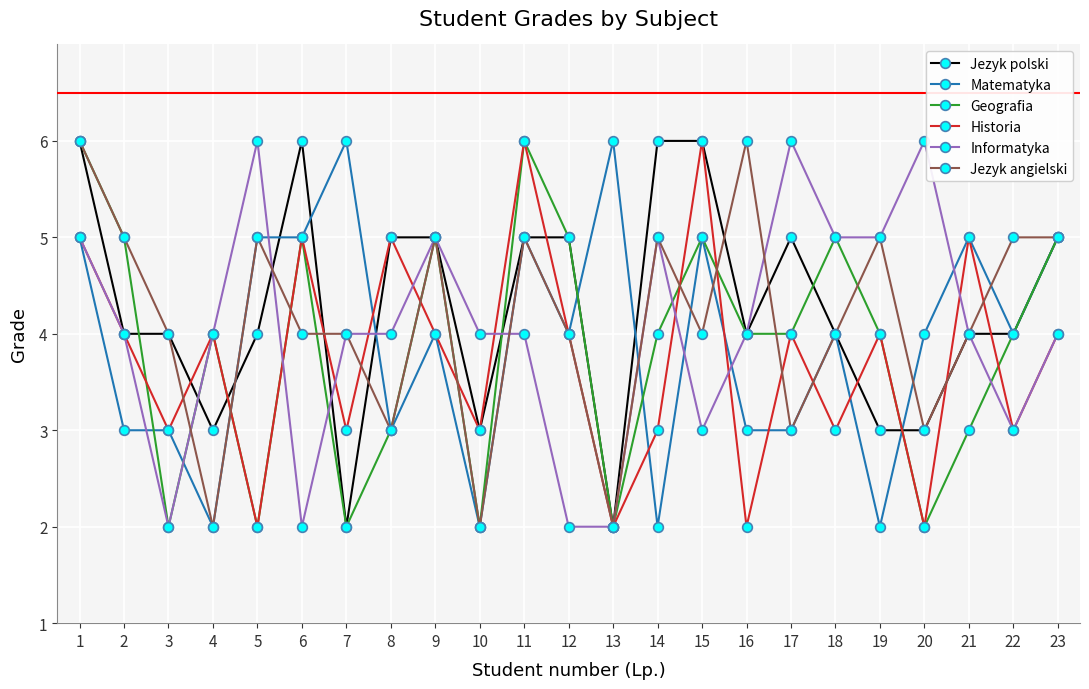

True or false: Jezyk angielski has more than 1 interior local peaks.

True